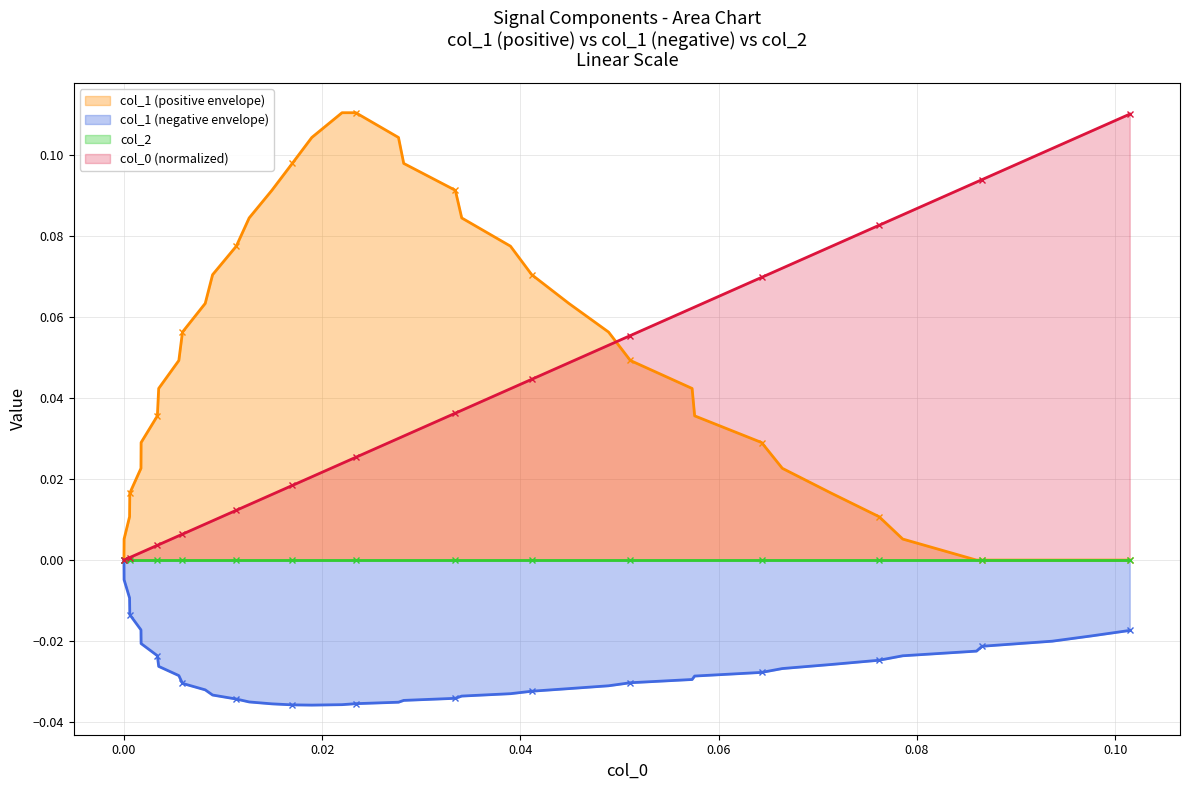

How many values in the col_1 (negative envelope) series are below 0?

39